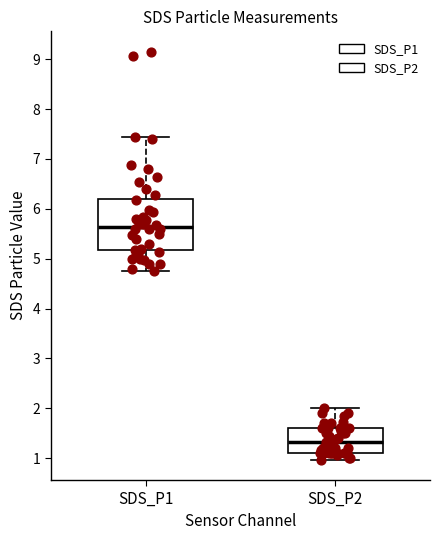

Reading left to right, read every box against the y-axis: the position of its median line, the range the box covers, and the ends of its whiskers. The values are not printed on the chart, so give them approximately, as read against the axis.

SDS_P1: median 5.6, box 5.2 to 6.2, whiskers 4.8 to 7.4
SDS_P2: median 1.3, box 1.1 to 1.6, whiskers 1.0 to 2.0